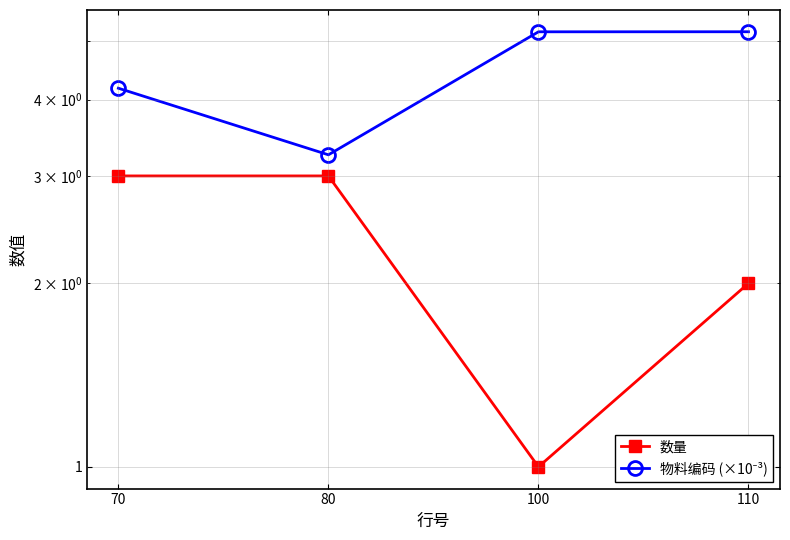

Is the value of 数量 at 80 greater than the value of 物料编码 (×10⁻³) at 80?

No